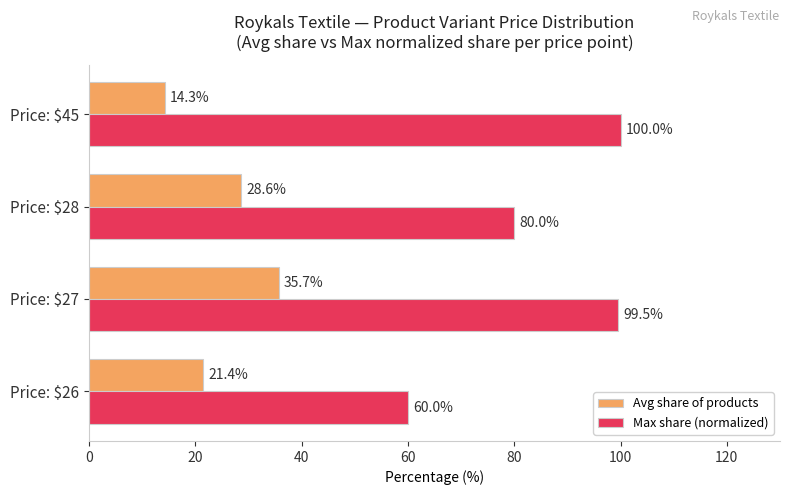

Rank the series by their average value, from lowest to highest.

Avg share of products, Max share (normalized)